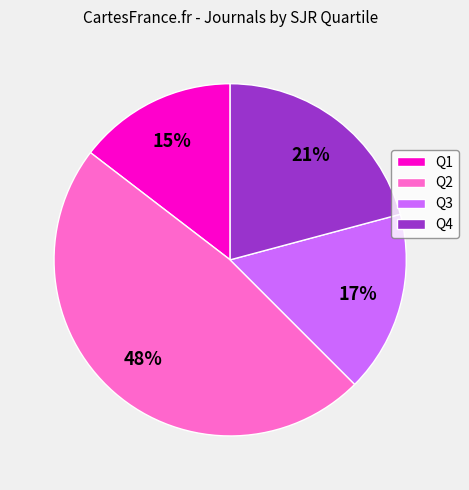

What percentage is the Q3 slice, to the nearest percent?

17%